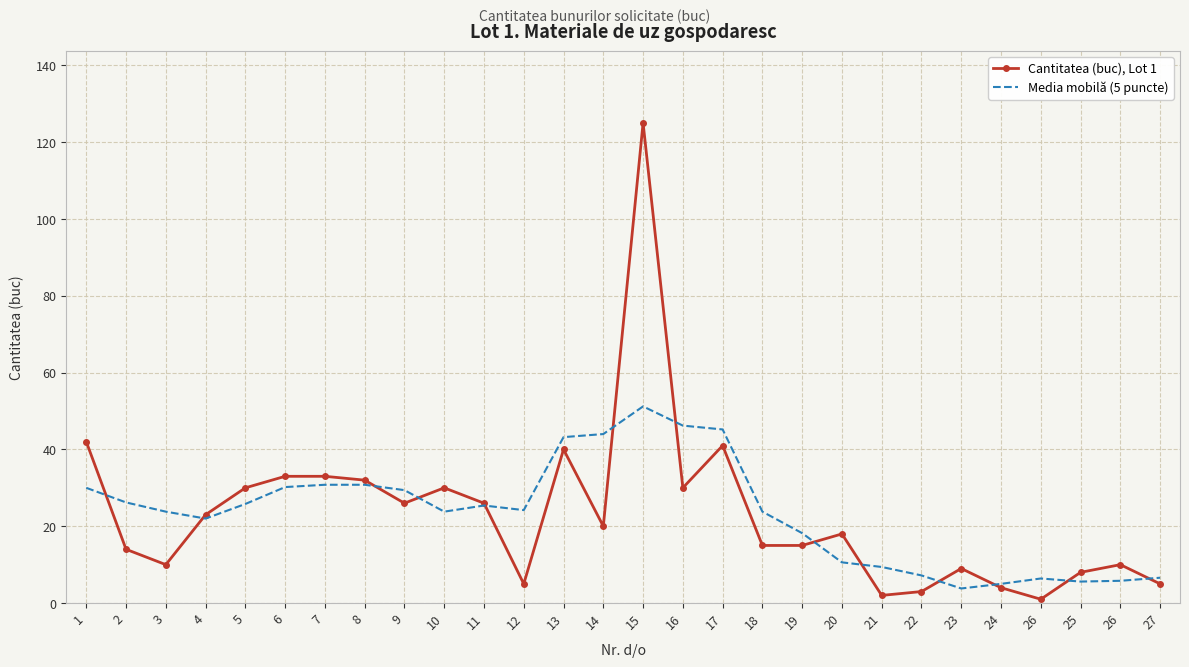

Rank the series at 26 from highest to lowest value.

Media mobilă (5 puncte), Cantitatea (buc), Lot 1